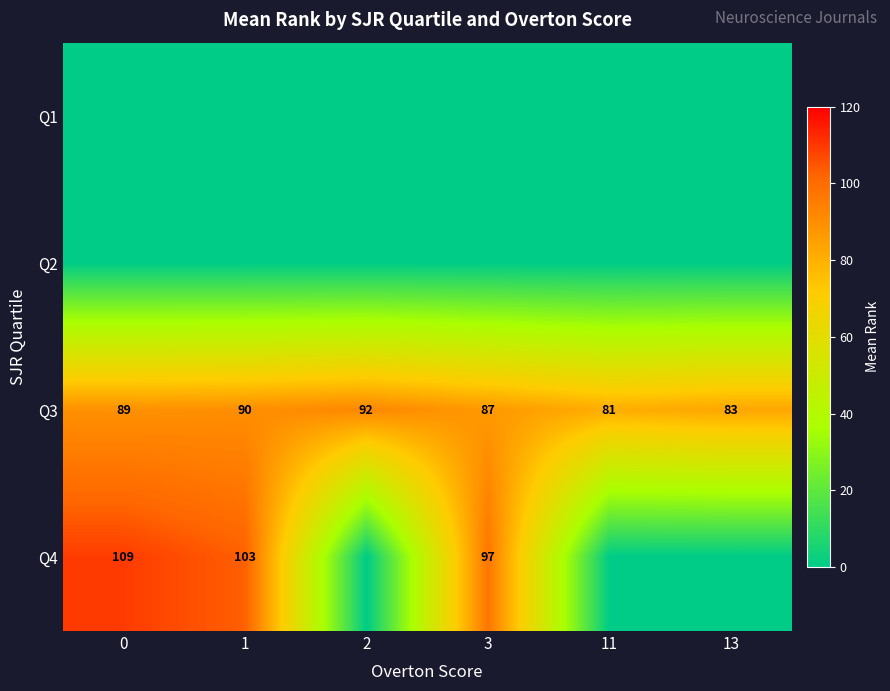

What is the difference between the second highest and minimum values in the Q3 series?

9